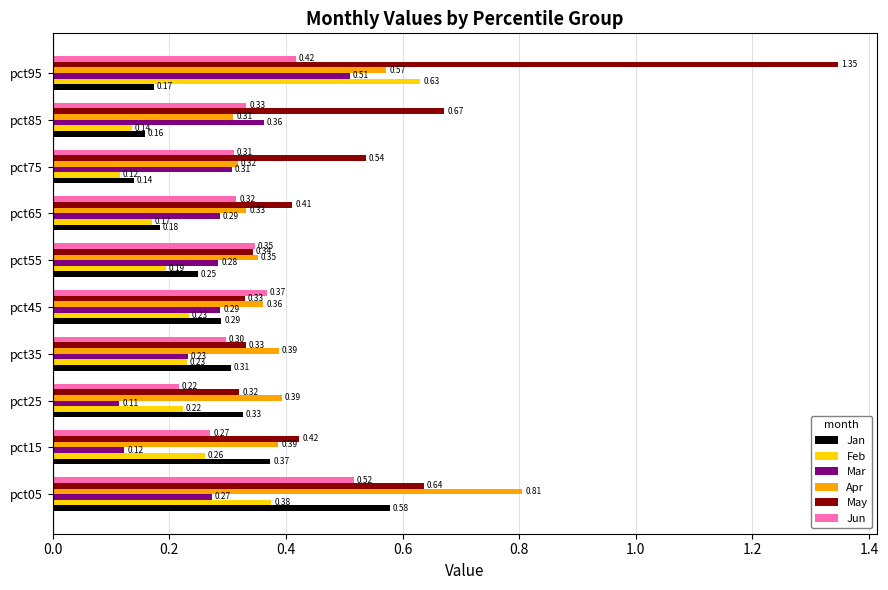

At which category is the sum across all series the highest?

pct95